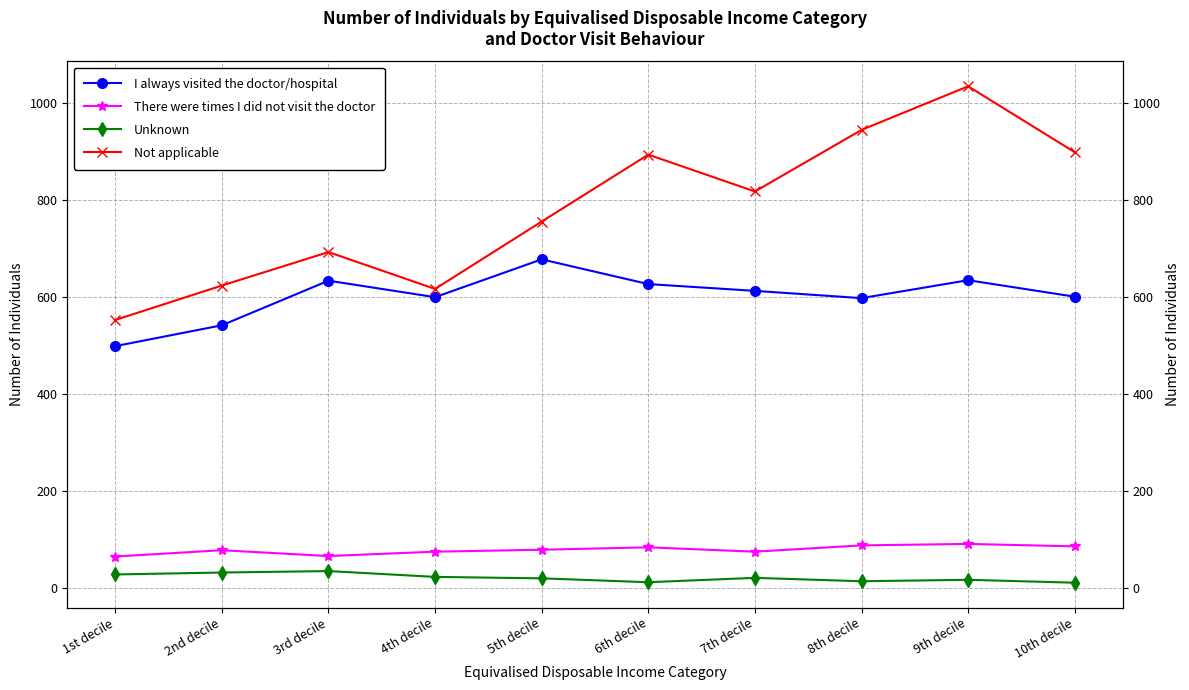

True or false: Not applicable and Unknown intersect in this chart.

False